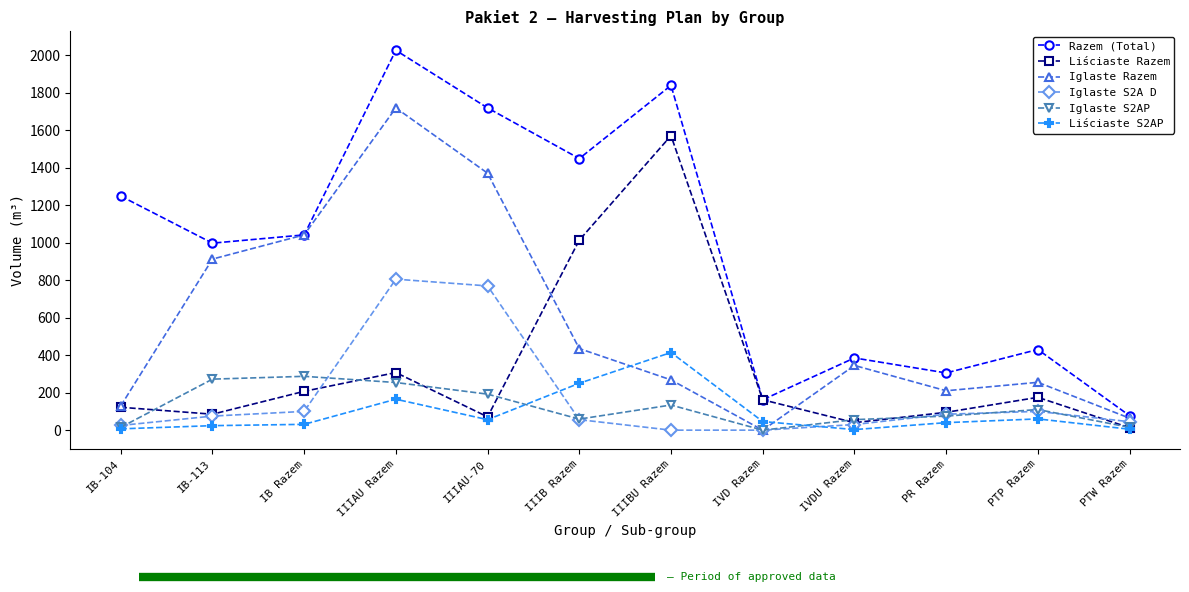

What is the average value of the Iglaste S2AP series?

122